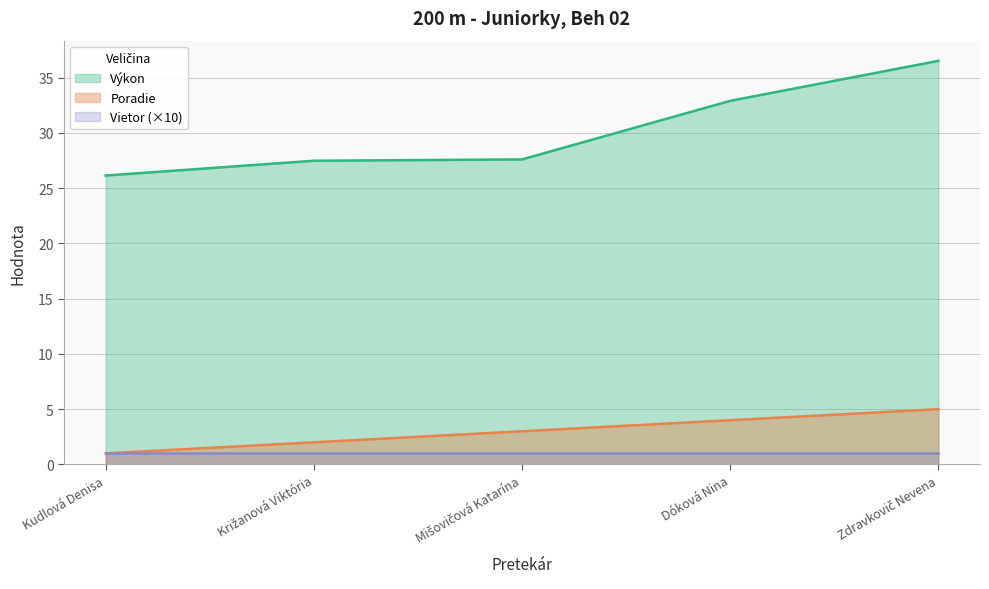

What is the average value of the Výkon series?

30.1